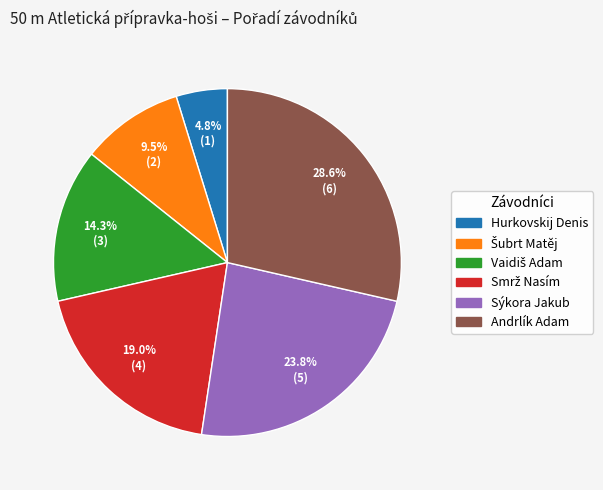

How many slices are in this pie chart?

6